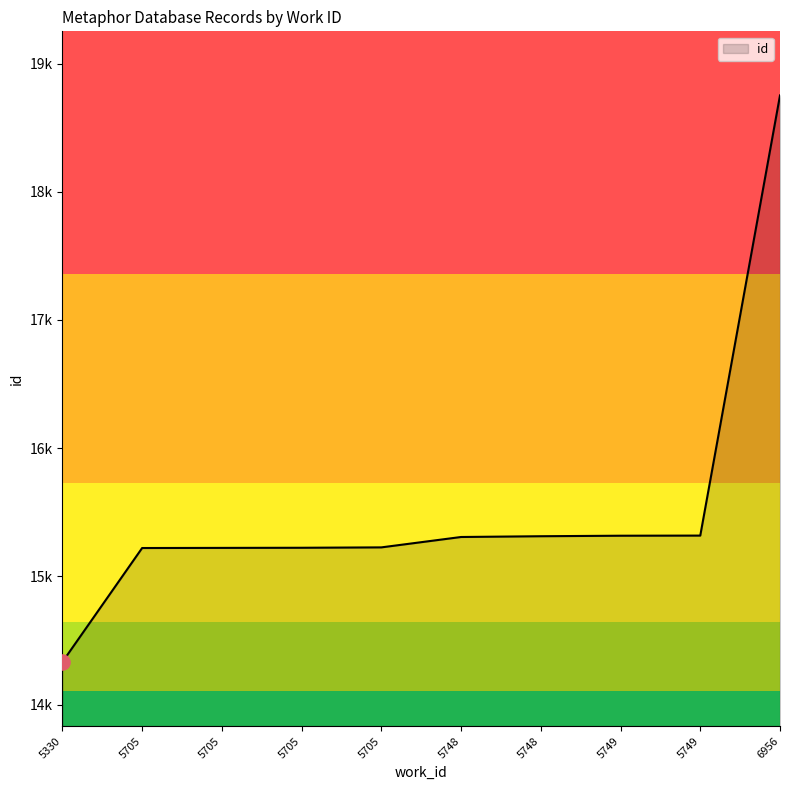

Is this an area chart (filled region under the line)?

Yes